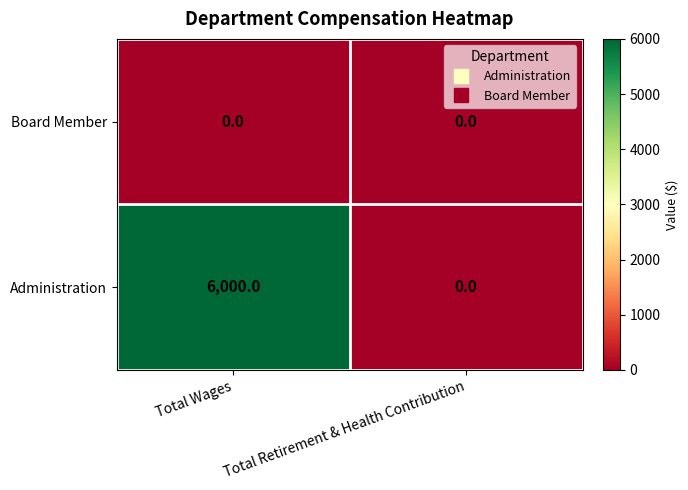

The value of Board Member at Total Wages is 0. True or false?

True